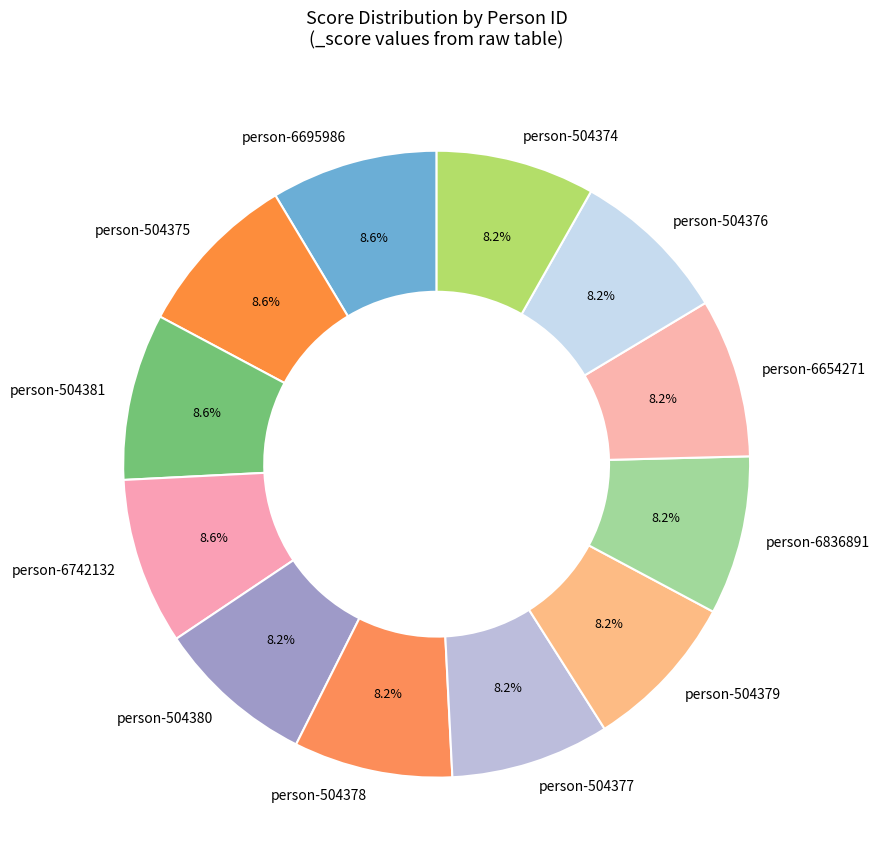

Is it true that person-504379 is 1% of the pie?

False